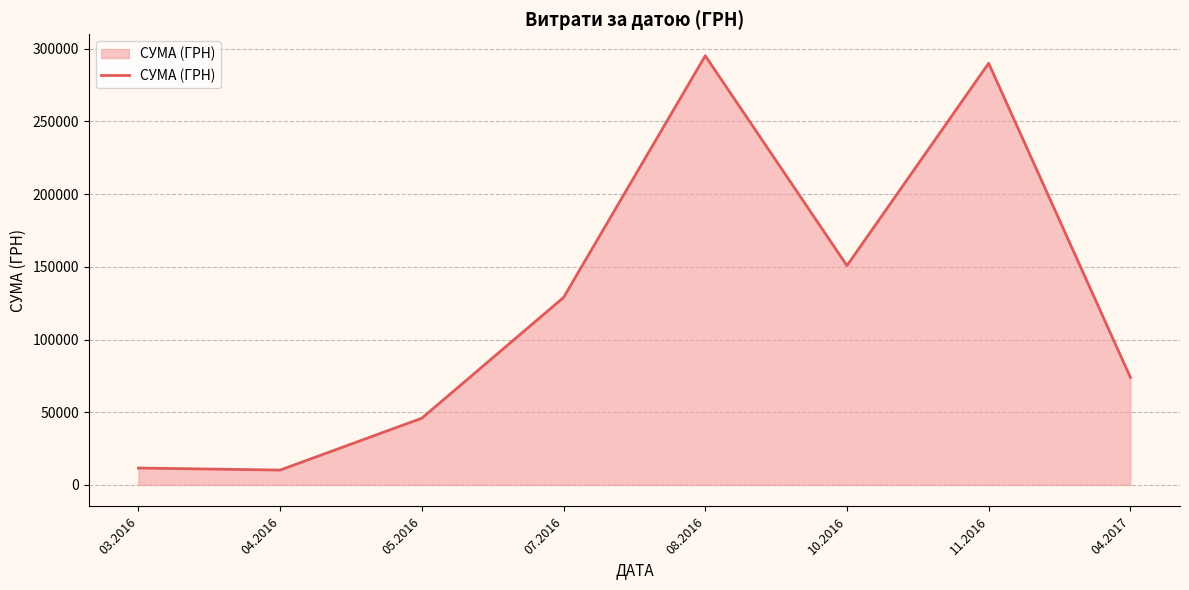

How many lines are shown in the chart?

1